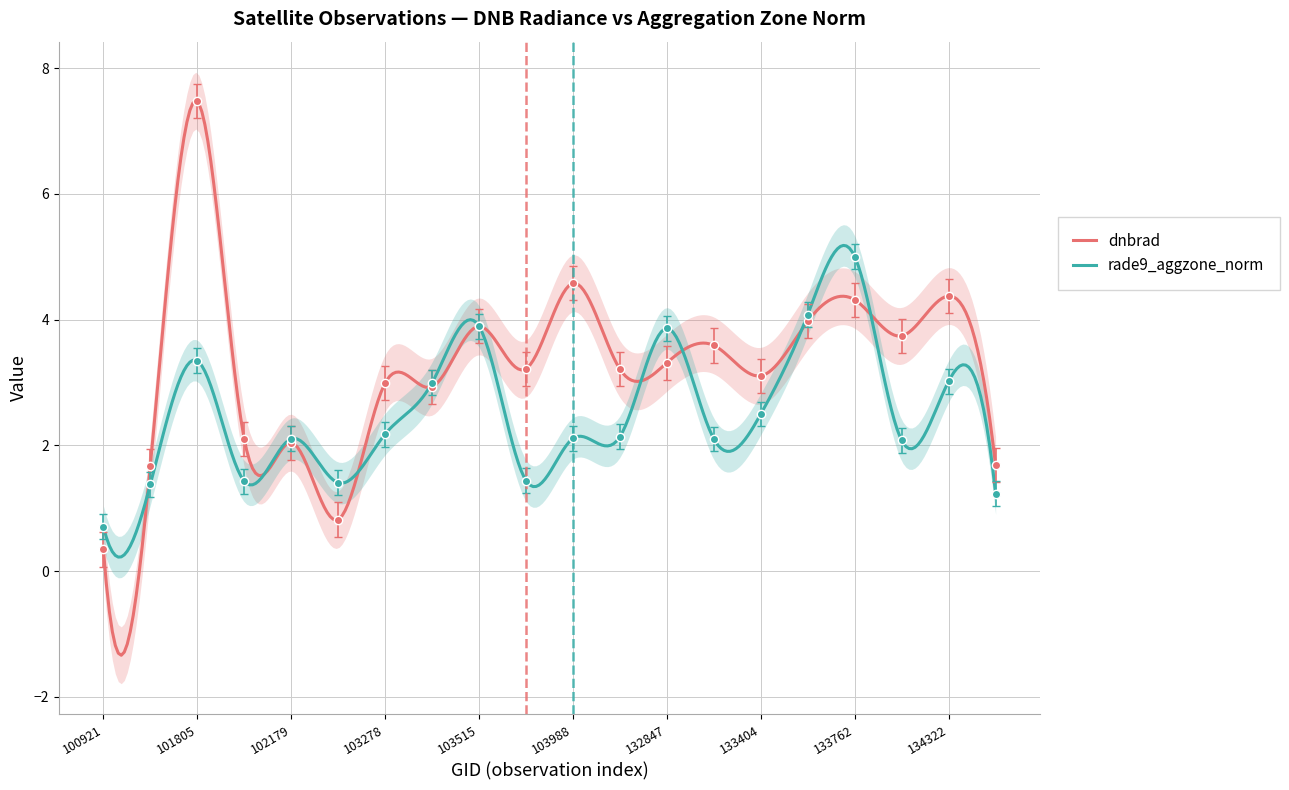

Which series changed the most between 101303 and 133584?

rade9_aggzone_norm